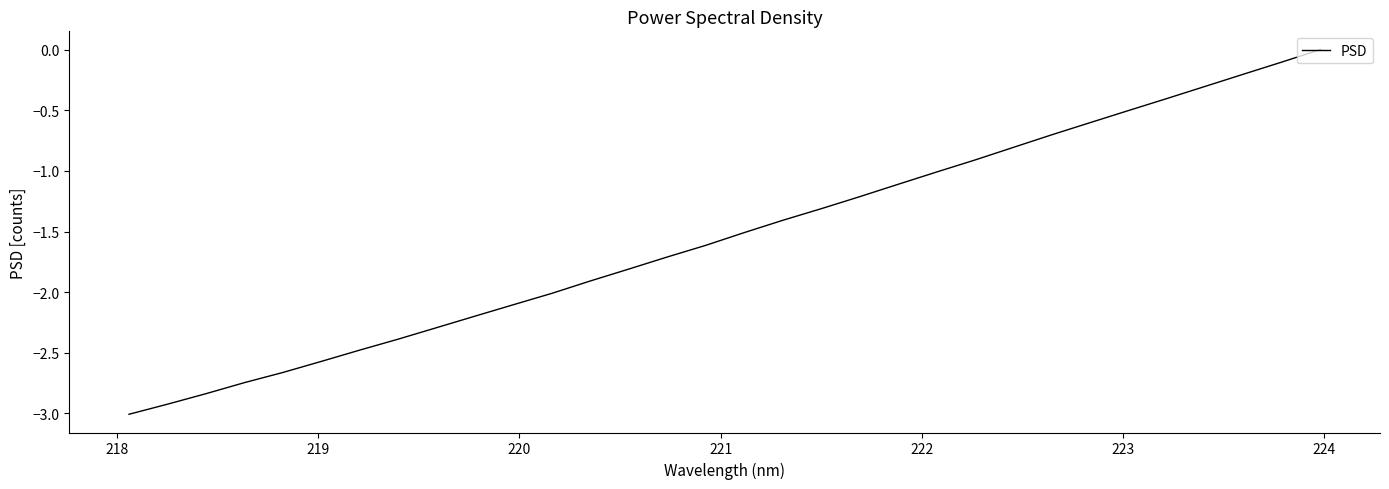

What is the difference between the maximum and minimum values?

3.0